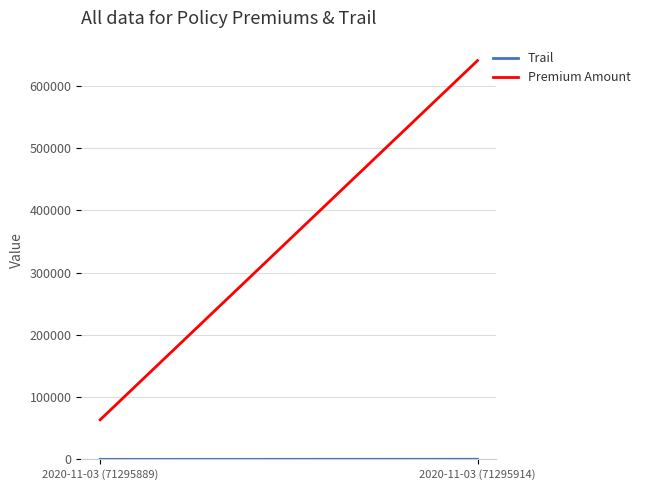

True or false: Premium Amount has a value of 63500.0 at 2020-11-03 (71295889).

True